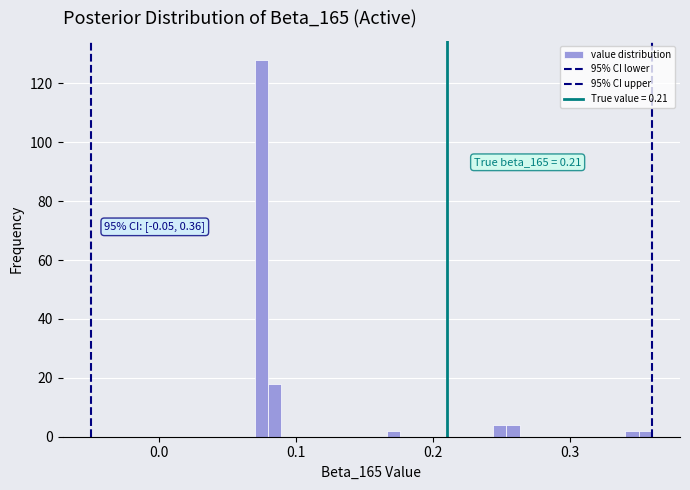

Read against the x-axis, roughly where is the centre of the tallest bar?

0.07